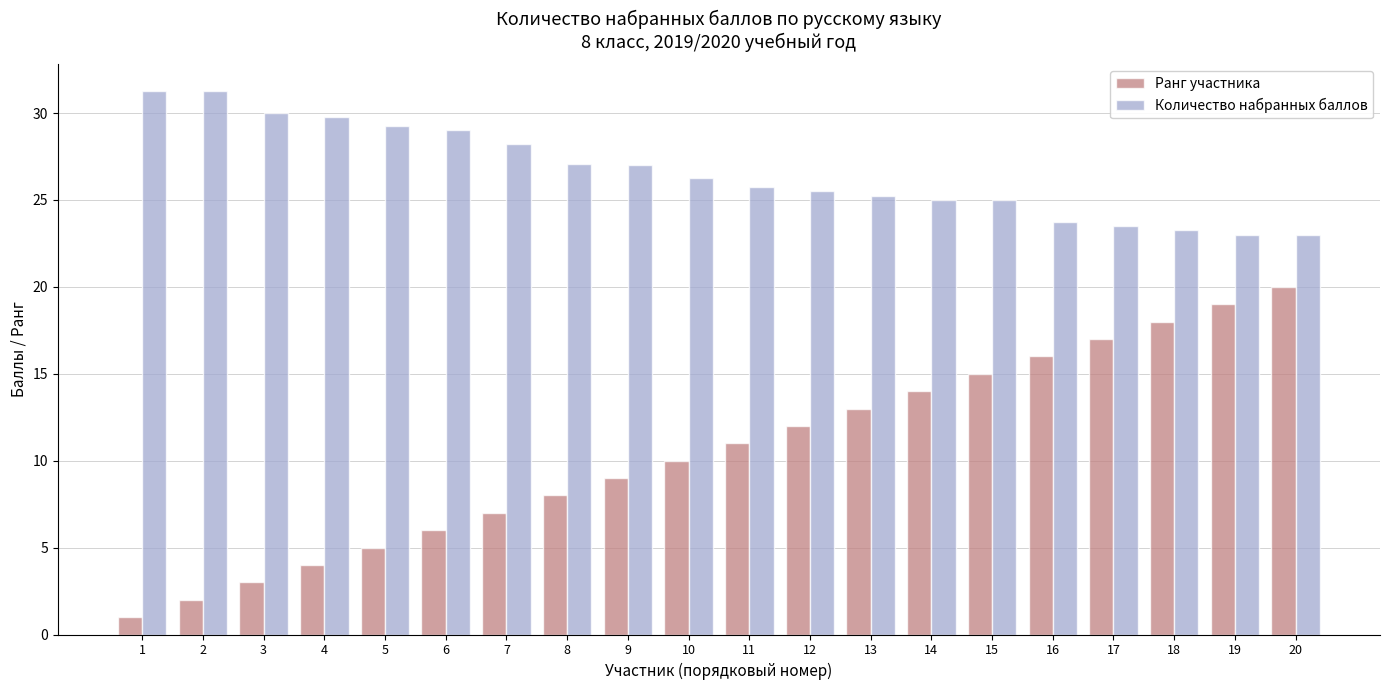

What are all the series names shown in the legend?

Ранг участника, Количество набранных баллов